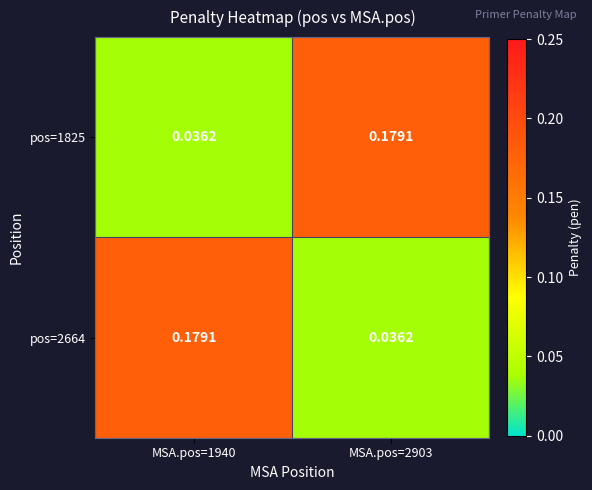

How many categories are shown in the chart?

2